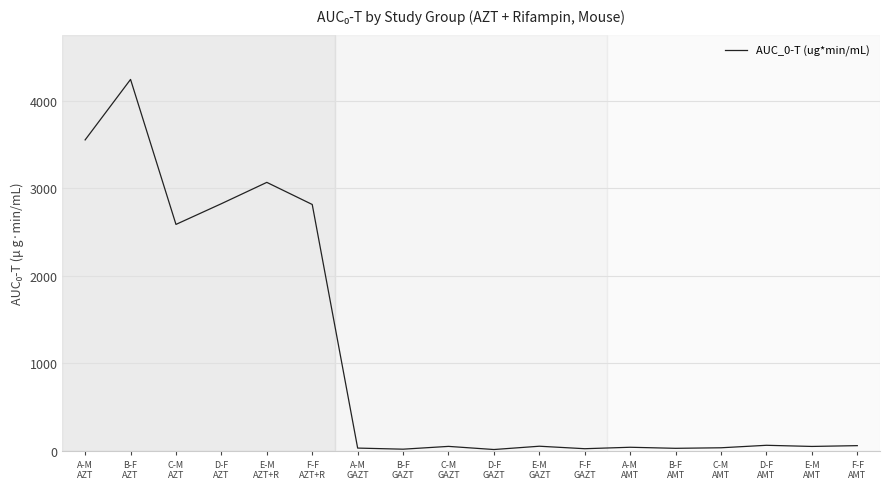

What is the difference between the maximum and minimum values?

4235.0